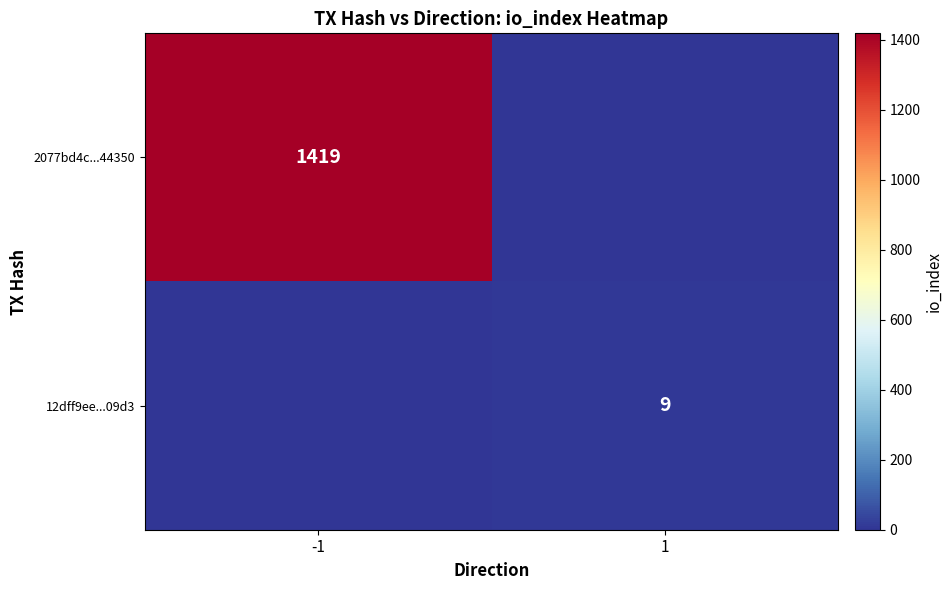

True or false: 12dff9ee...09d3 has a value of 9 at 1.

True